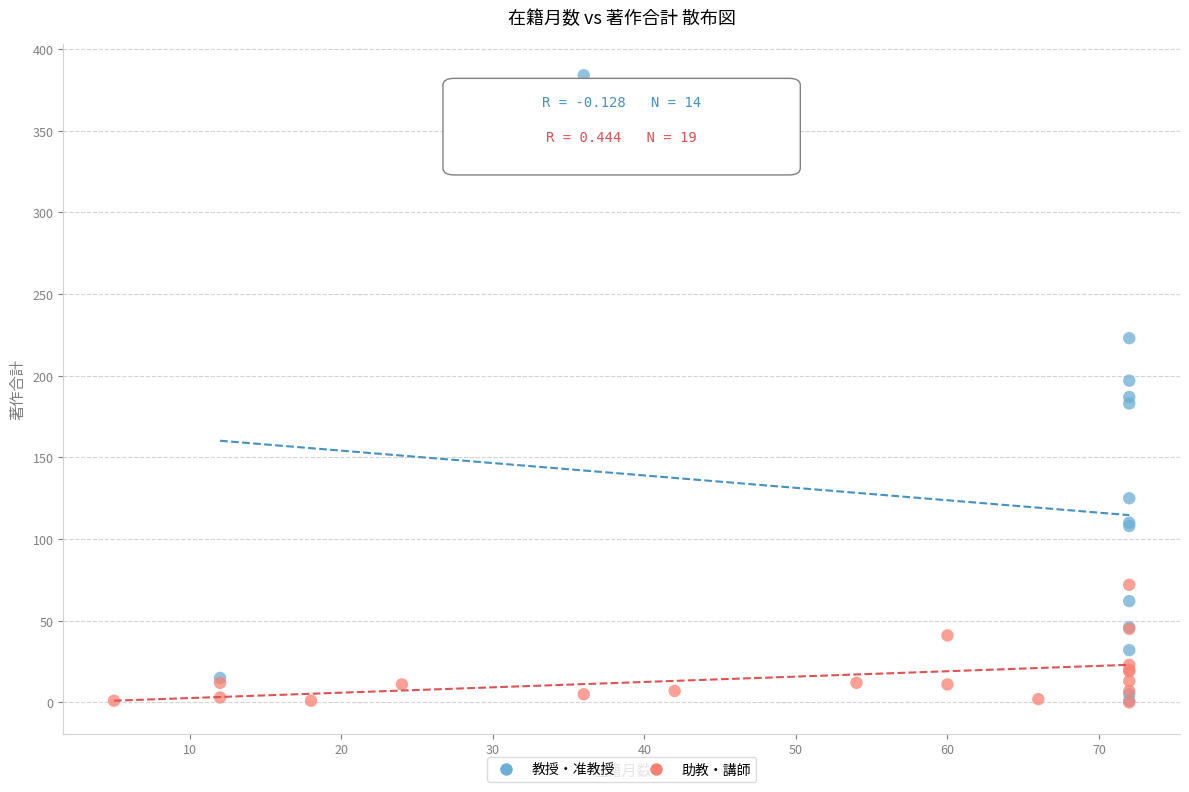

Which series reaches the maximum Y coordinate?

教授・准教授